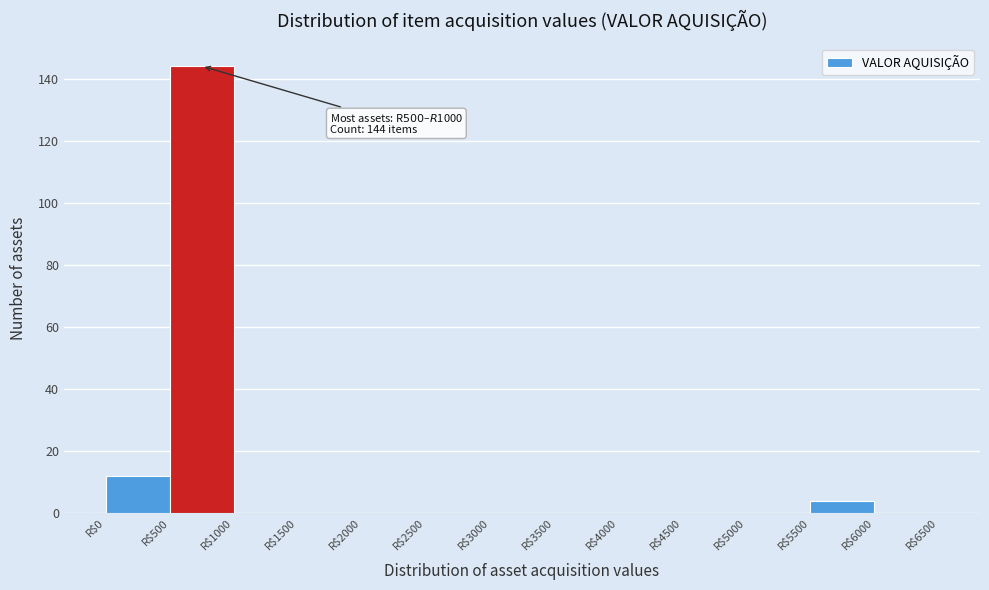

Over which range of the x-axis is the bar tallest?

500 to 1000